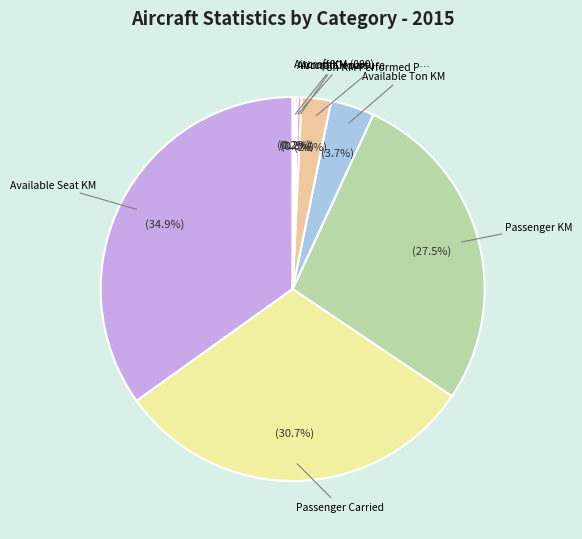

Rank the categories by value from highest to lowest.

Available Seat KM, Passenger Carried, Passenger KM, Available Ton KM, Ton KM Performed Passenger, Aircraft Hours, Aircraft Departure, Aircraft KM (000), Freight Carried, Ton KM Performed Freight, Passenger L/F (%), Weight L/F (%)